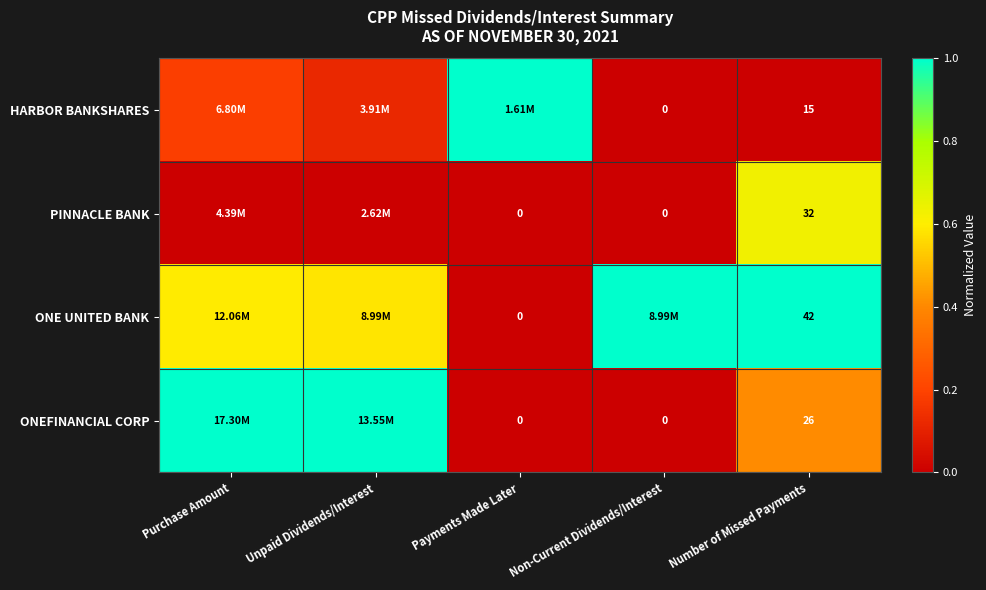

Rank the series at Number of Missed Payments from highest to lowest value.

ONE UNITED BANK, PINNACLE BANK, ONEFINANCIAL CORP, HARBOR BANKSHARES